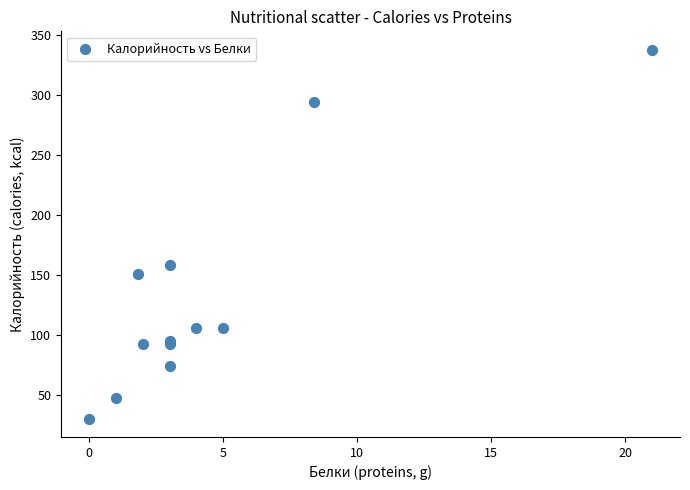

What Y value in the scatter plot is closest to 184?

158